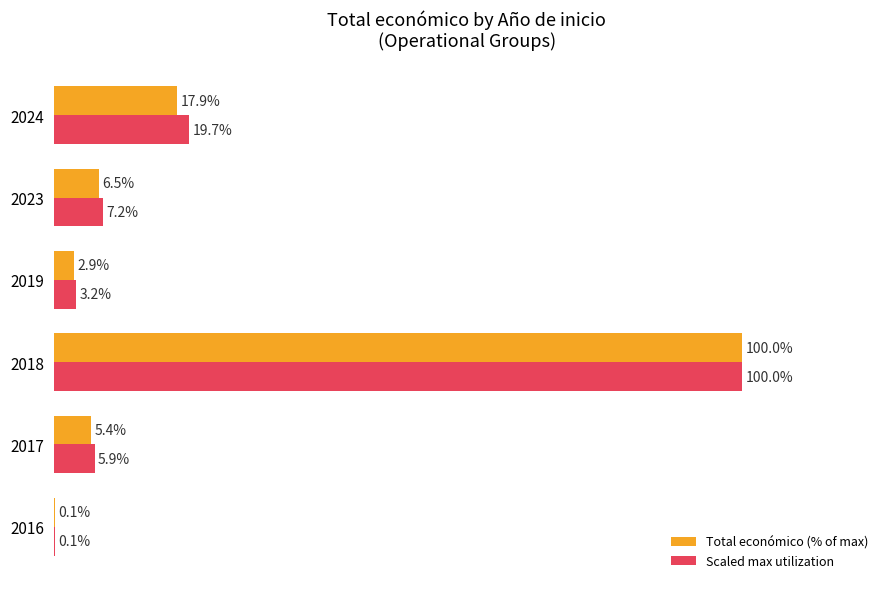

Which series has the largest total across all categories?

Scaled max utilization